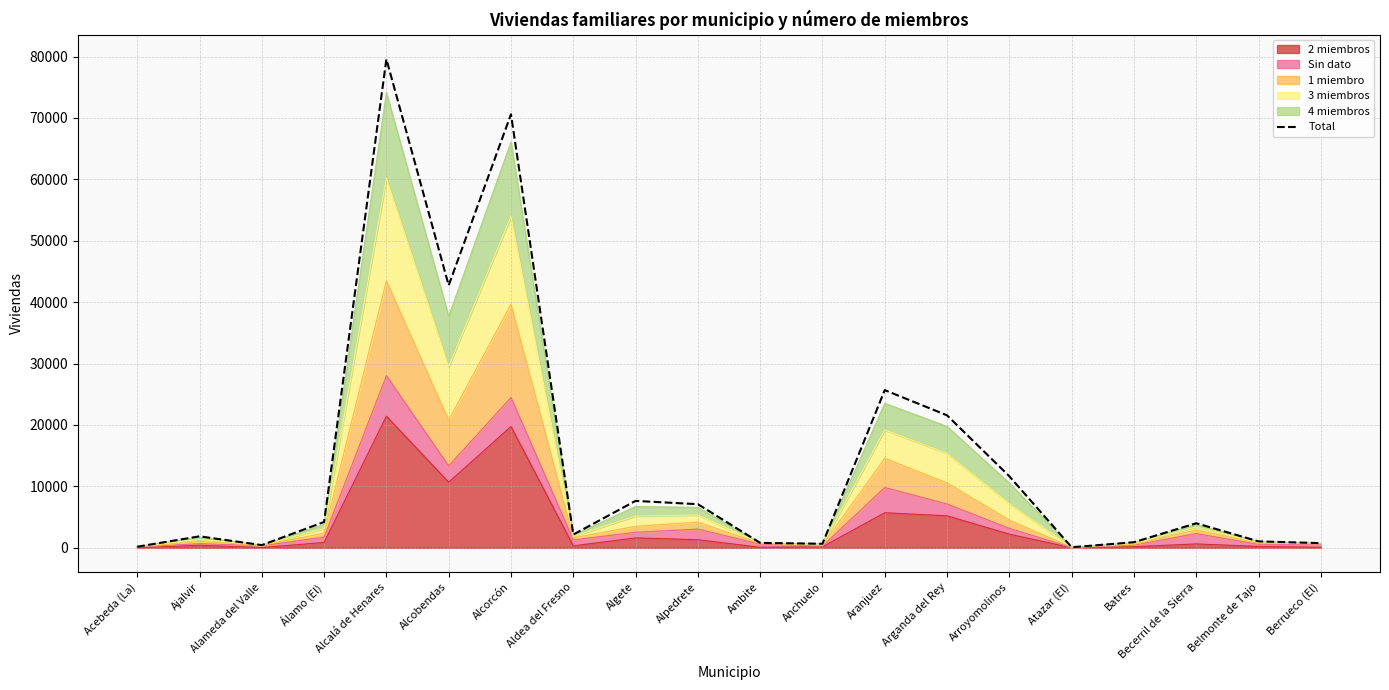

Reading left to right, what are all the values shown in this chart?

178	1867	440	4204	79588	42744	70601	2155	7638	7101	800	659	25682	21573	11647	86	910	3997	1047	762